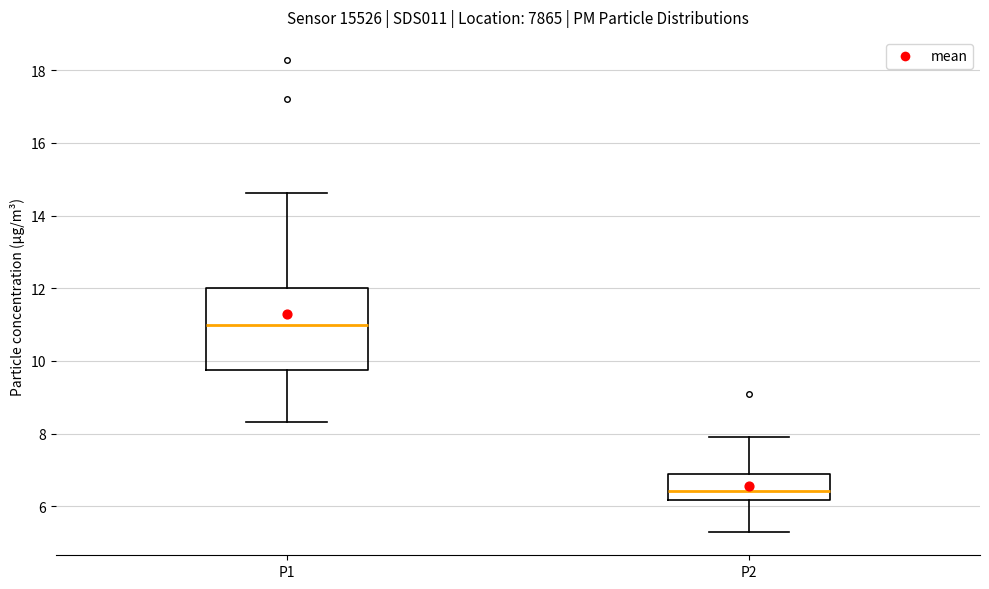

Which box's median line is the highest?

P1